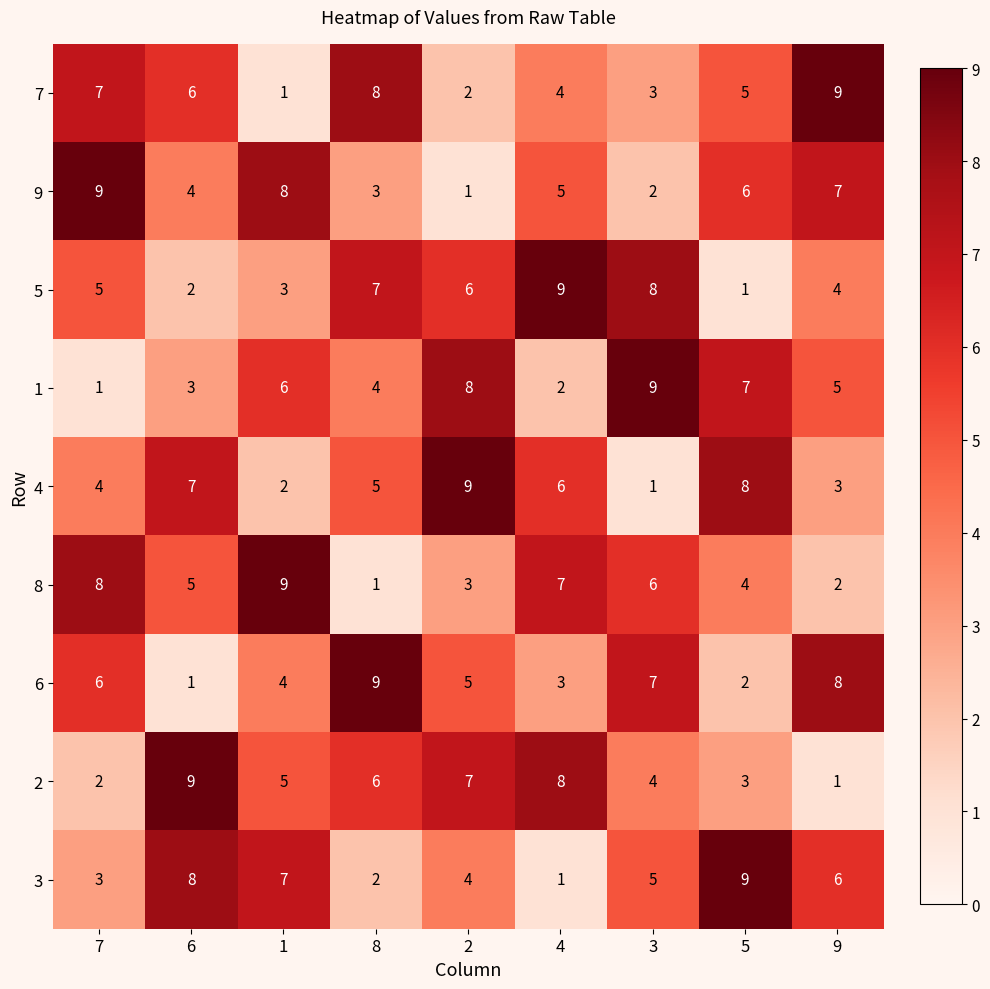

At which label is 9 closest to 5?

4